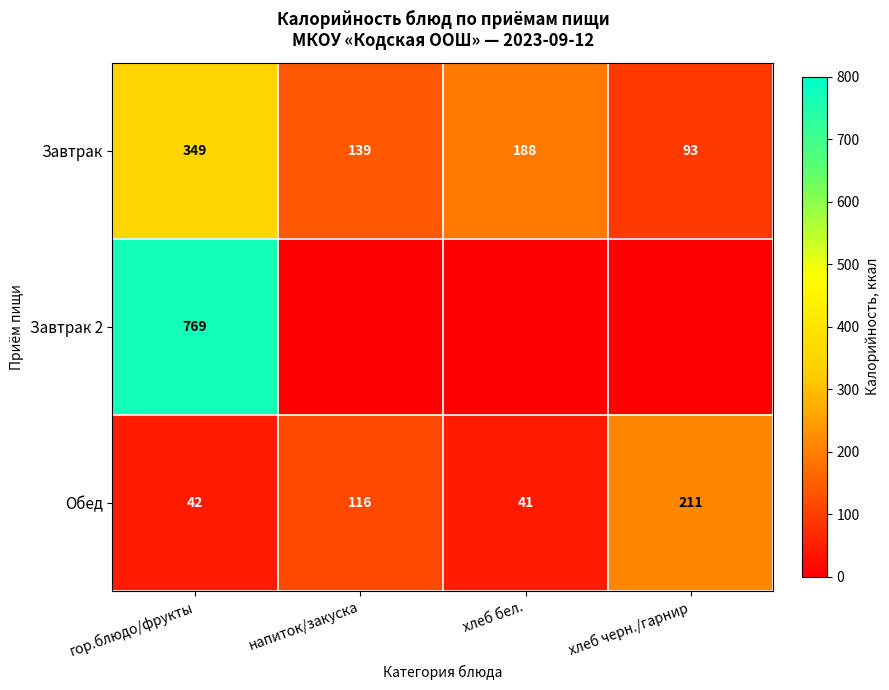

Which category has the lowest value in the Завтрак series?

хлеб черн./гарнир